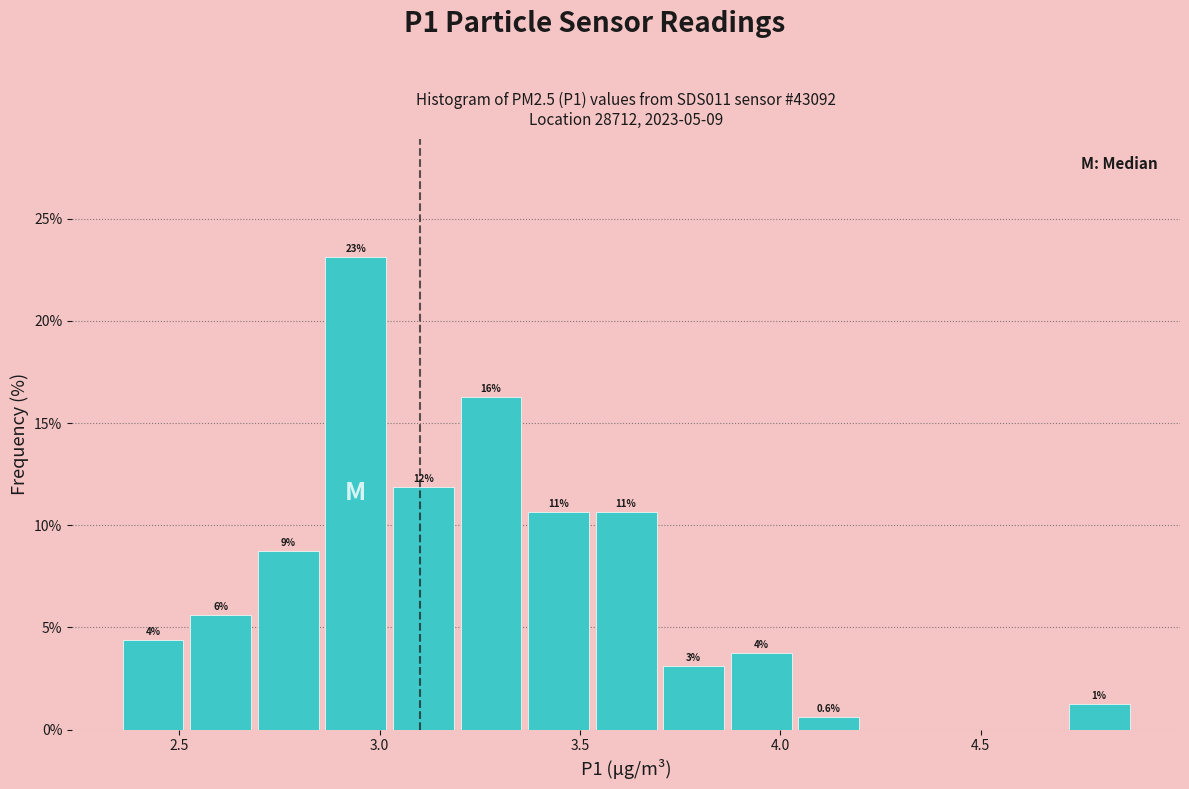

Around what value on the x-axis is the tallest bar? Give the approximate position of its centre, as read against the axis.

2.95